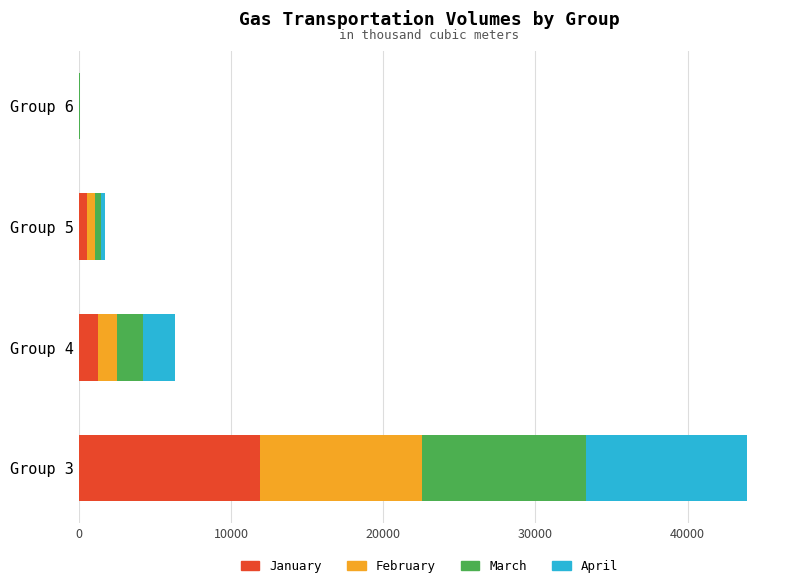

At which category is the sum across all series the highest?

Group 3